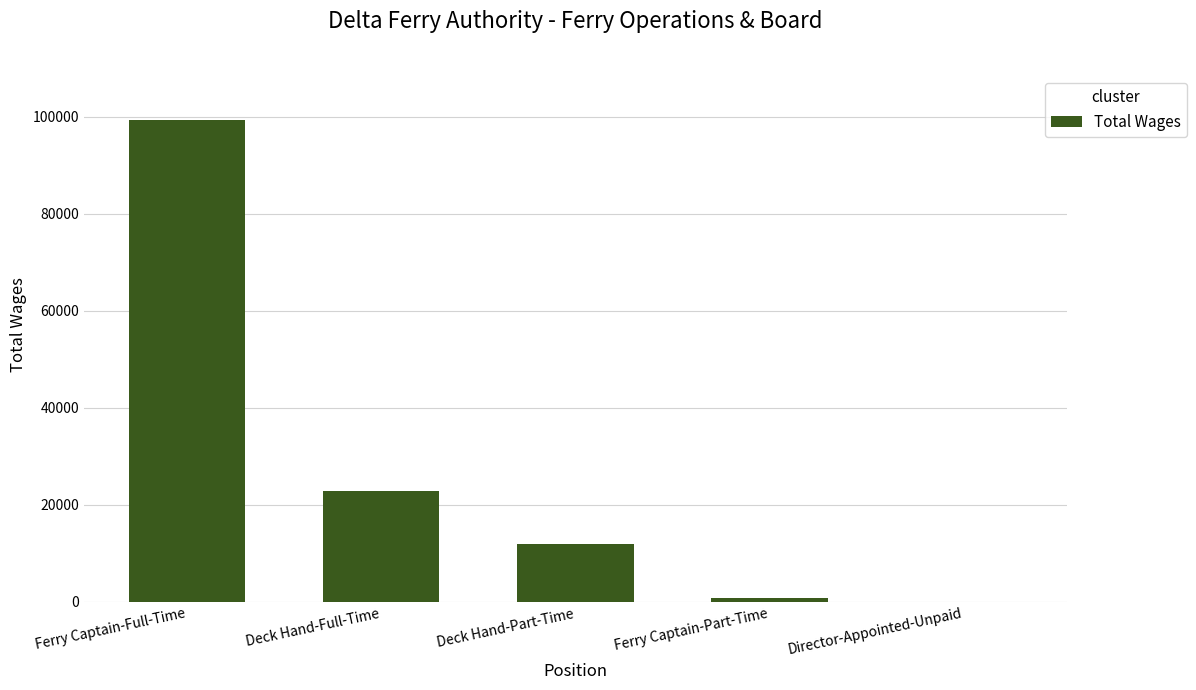

How many series are shown in this chart?

1